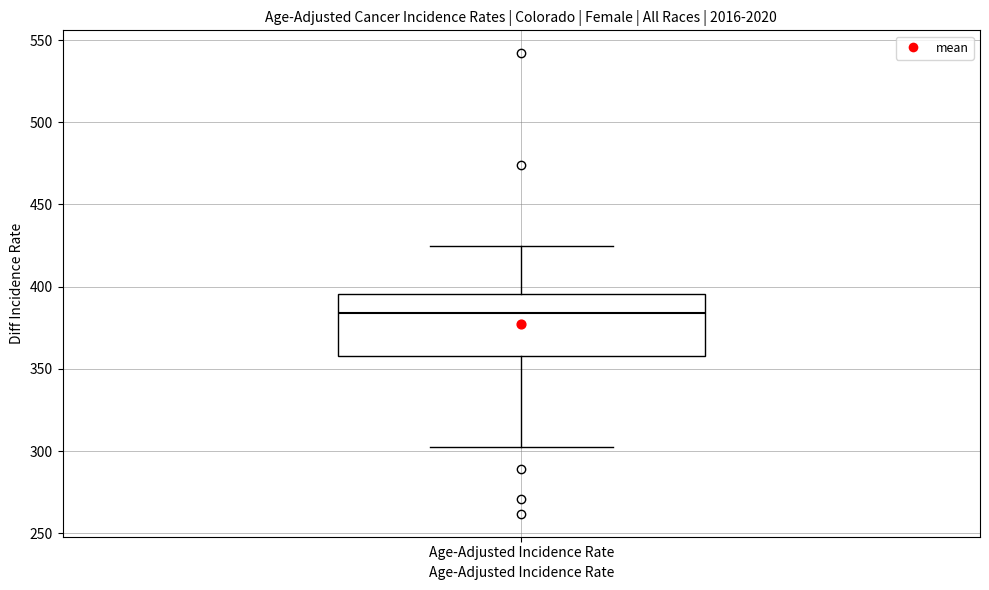

Where does the lower whisker of the box for Age-Adjusted Incidence Rate end on the y-axis? The values are not printed on the chart, so give them approximately, as read against the axis.

305